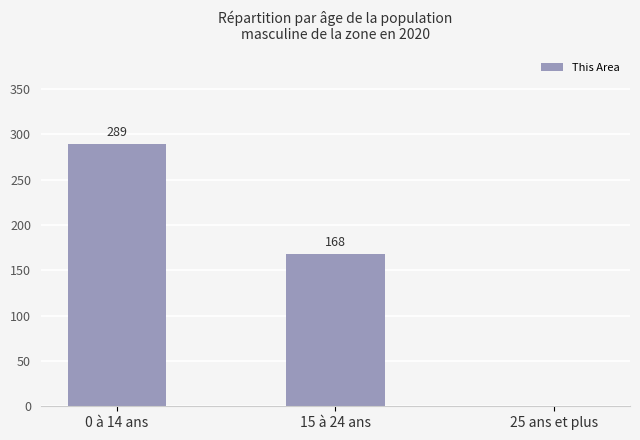

What is the change in value from 0 à 14 ans to 25 ans et plus?

-289